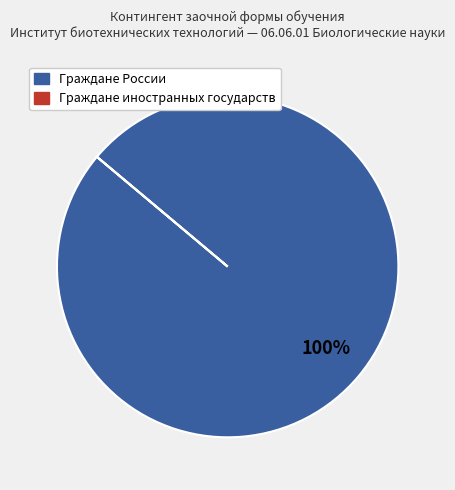

Which slice is the largest?

Граждане России